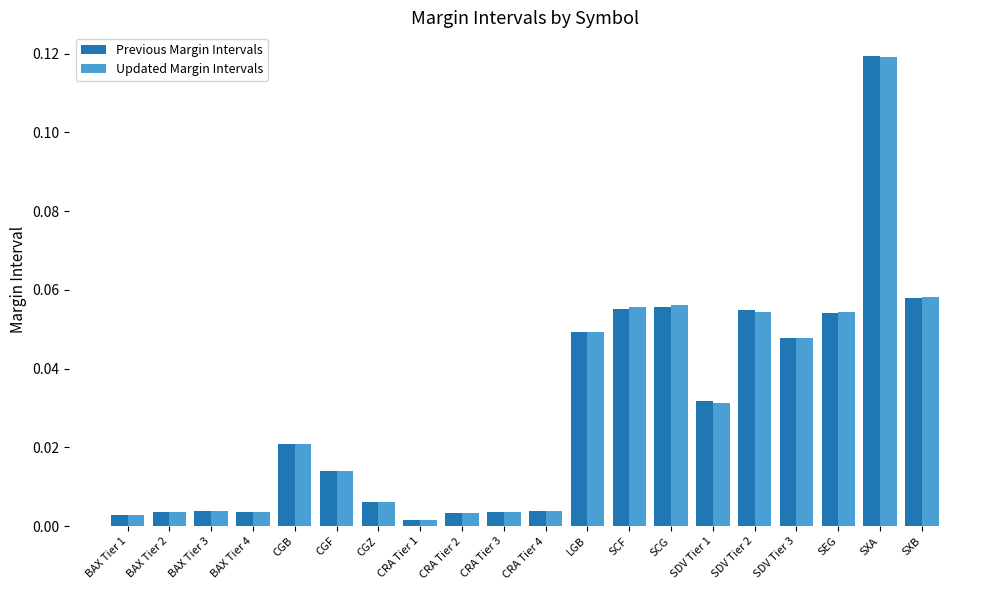

What is the sum of all Previous Margin Intervals values?

0.6